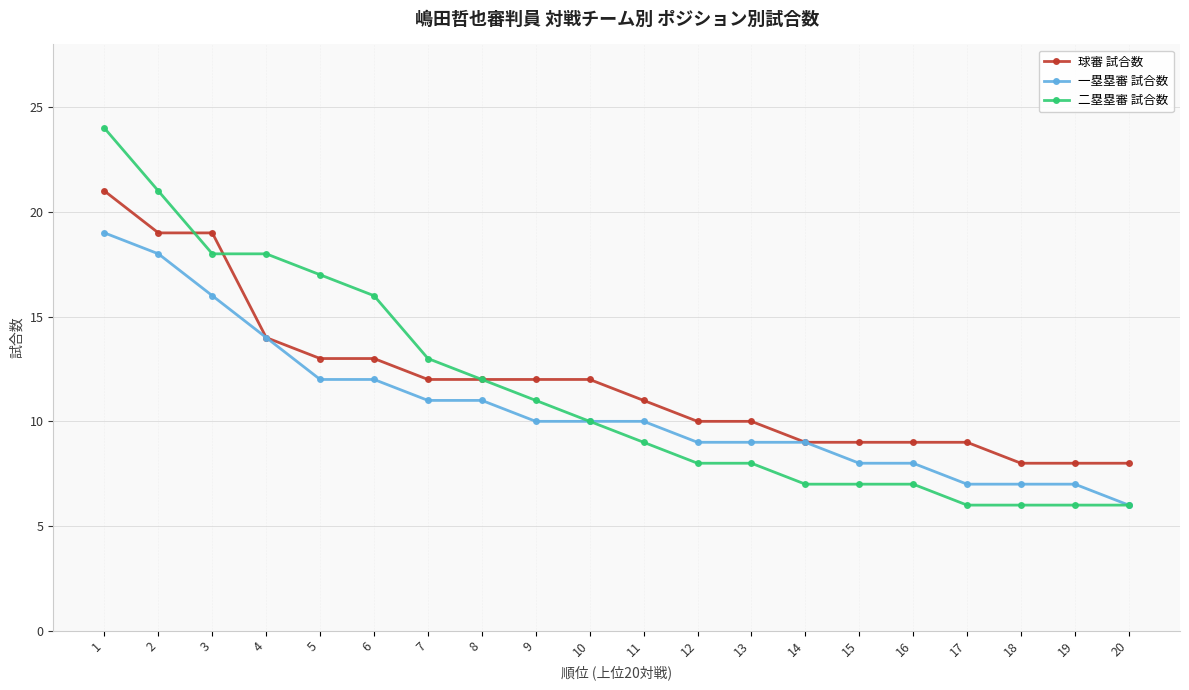

What is the total value across all series at 5?

42